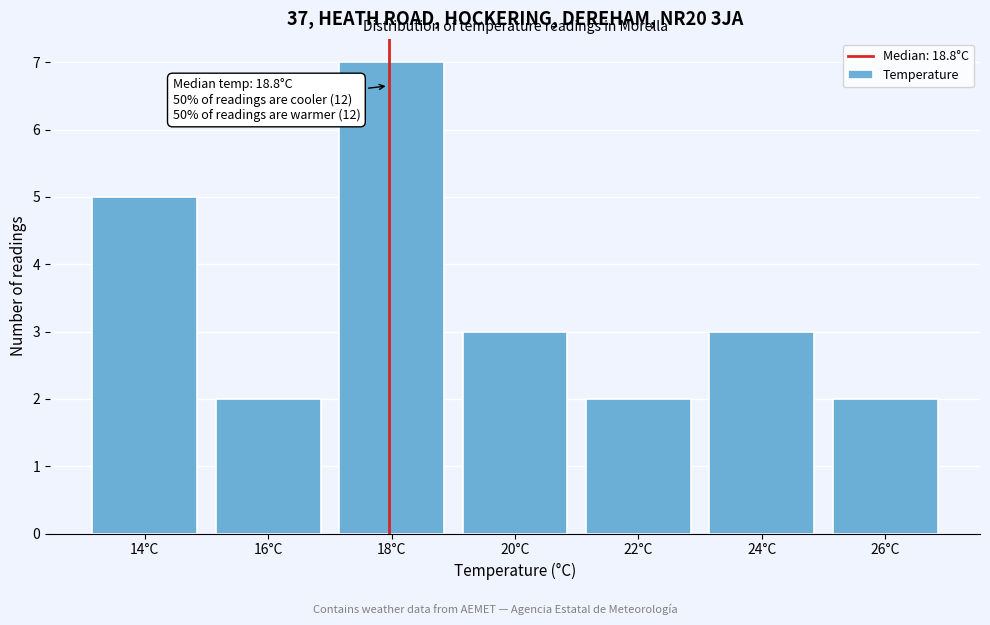

Reading right to left, what are all the values shown in this chart?

2	3	2	3	7	2	5